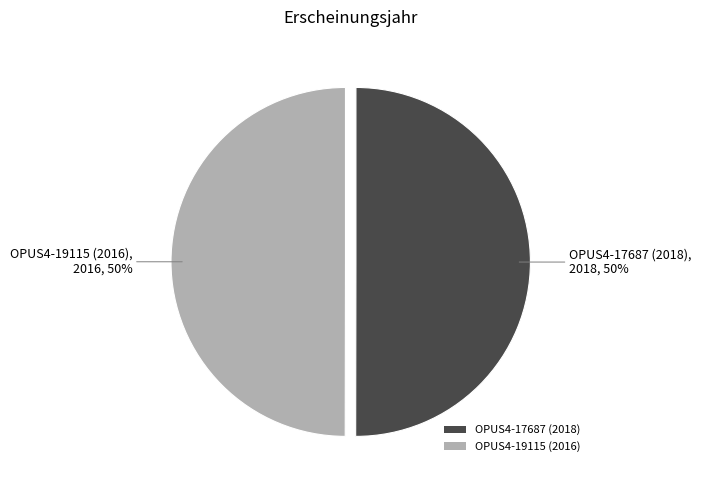

What is the ratio of the value at OPUS4-17687 (2018) to the value at OPUS4-19115 (2016)?

1.0